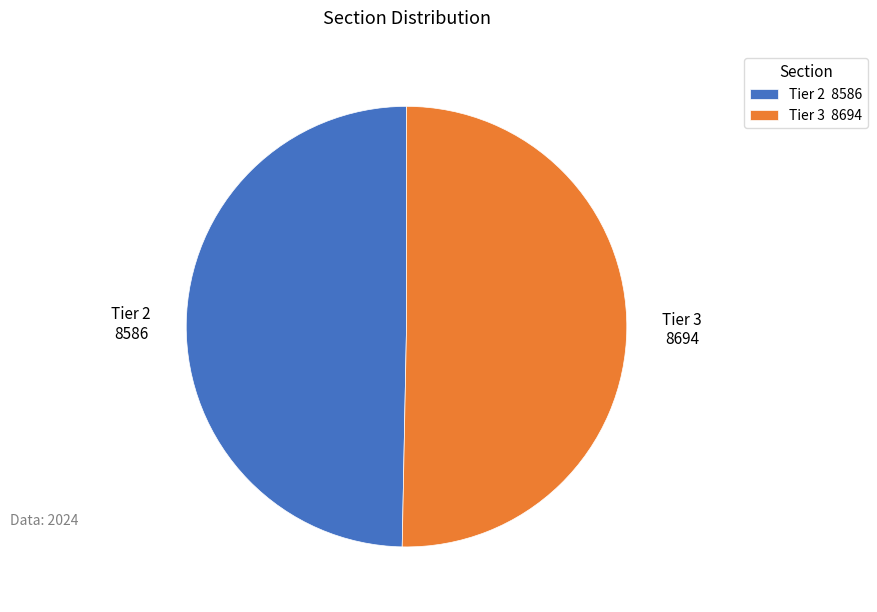

Which slice is the largest?

Tier 3